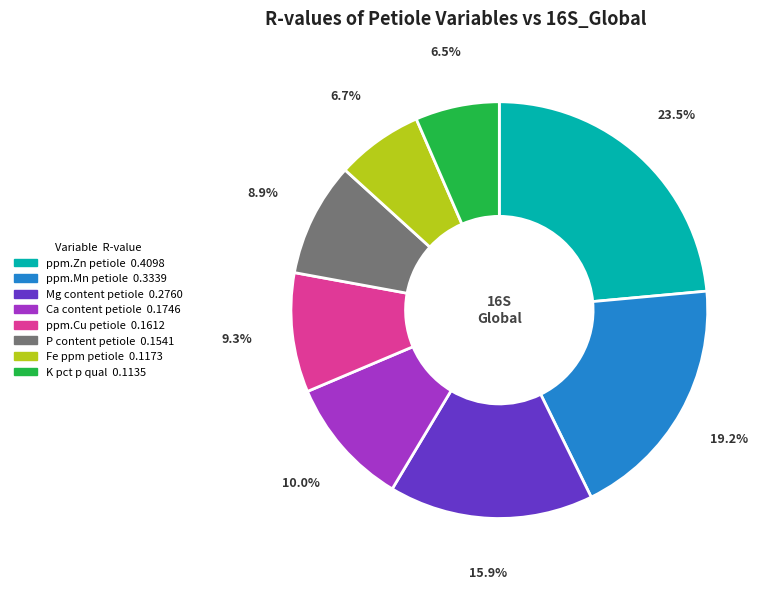

Is there any slice that represents more than half of the pie?

No